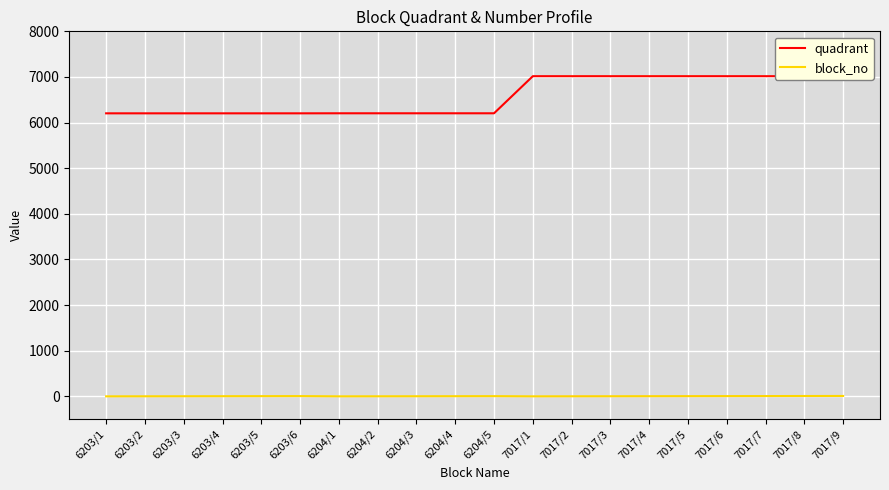

At 6204/5, list the series in order from largest to smallest.

quadrant, block_no